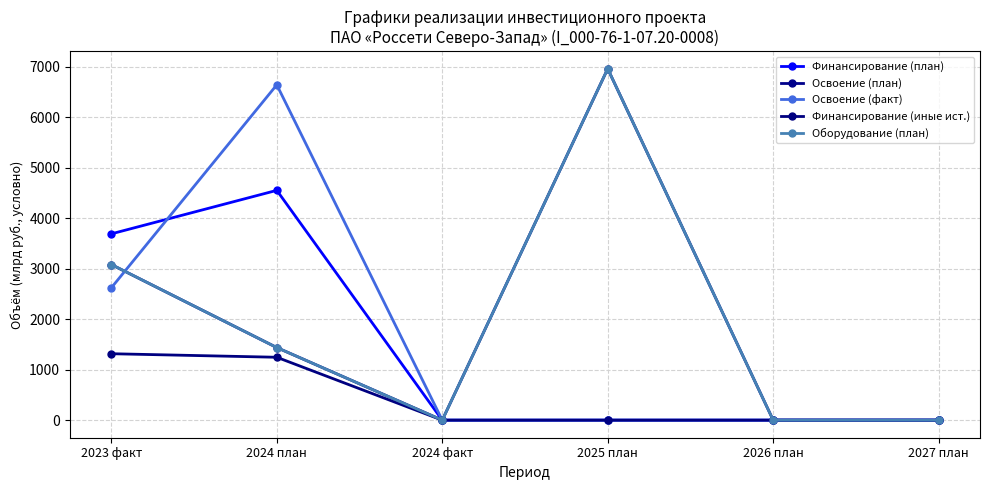

What is the spread (max minus min) of values at 2024 план?

5393